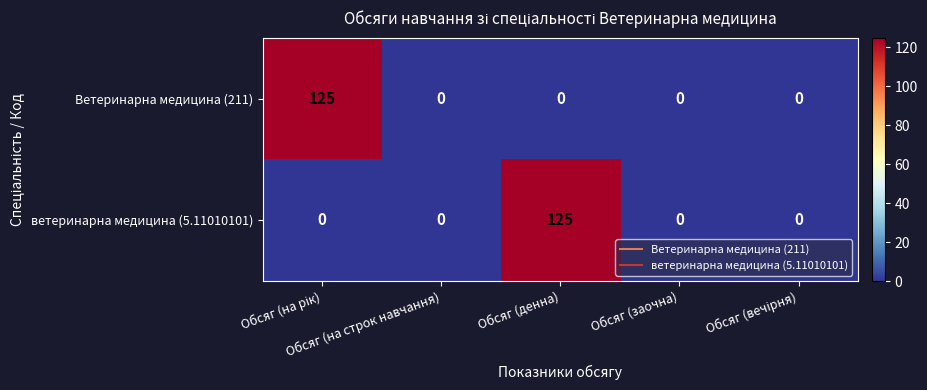

What is the difference between the maximum and minimum values in the ветеринарна медицина (5.11010101) series?

125